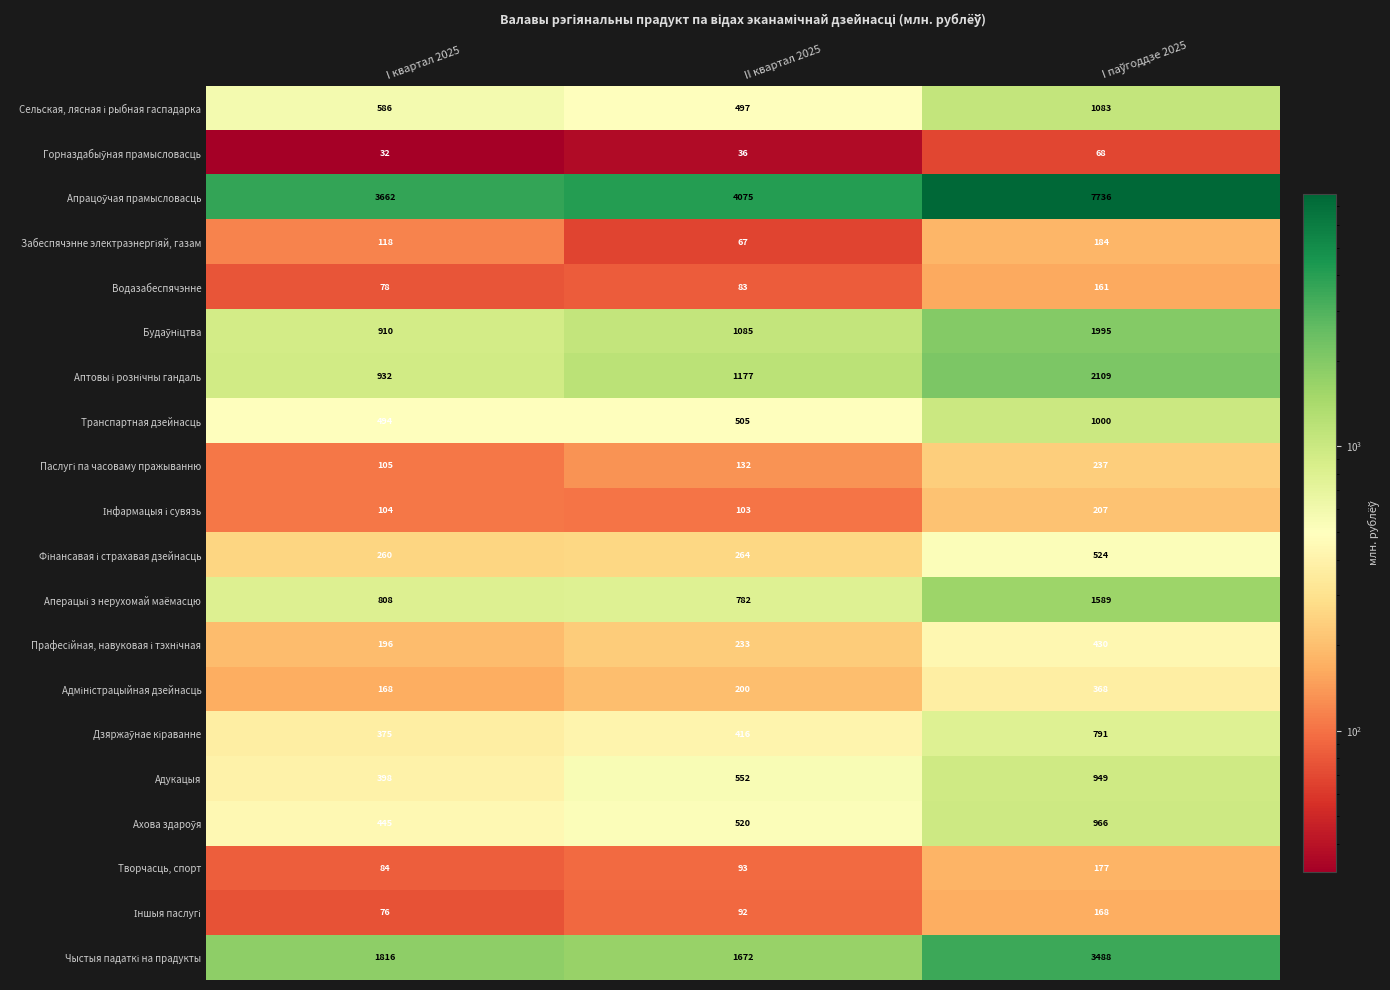

What is the average value of the Адукацыя series?

633